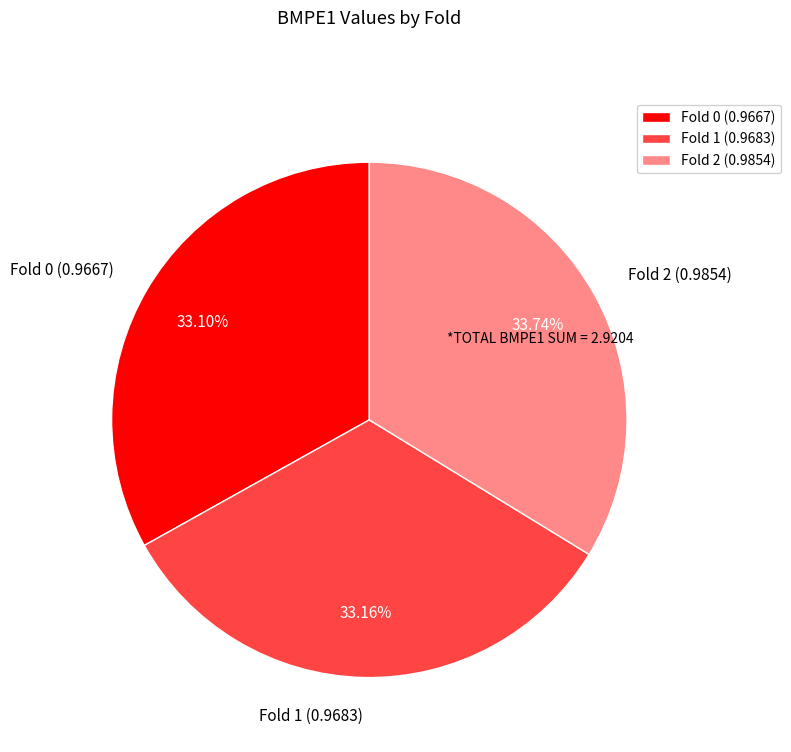

Count the number of slices in the pie.

3